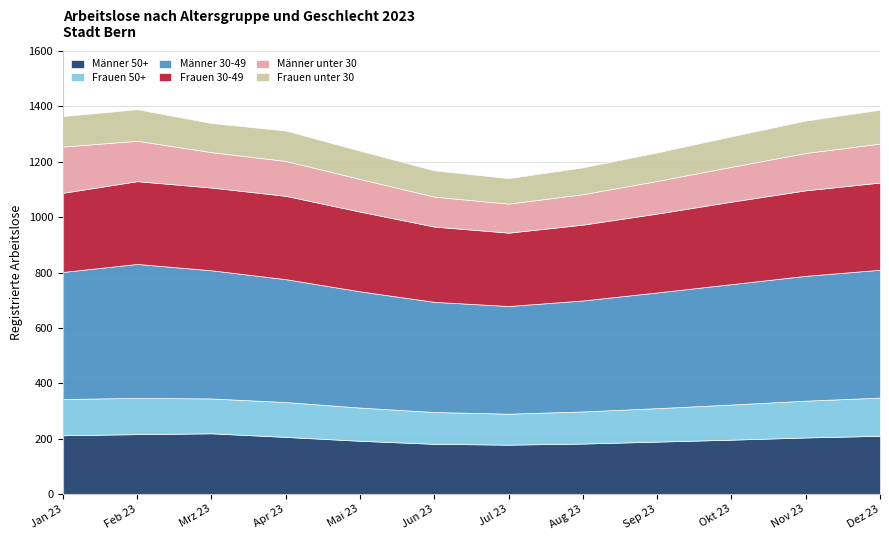

True or false: Männer unter 30 and Männer 50+ cross at least once.

False